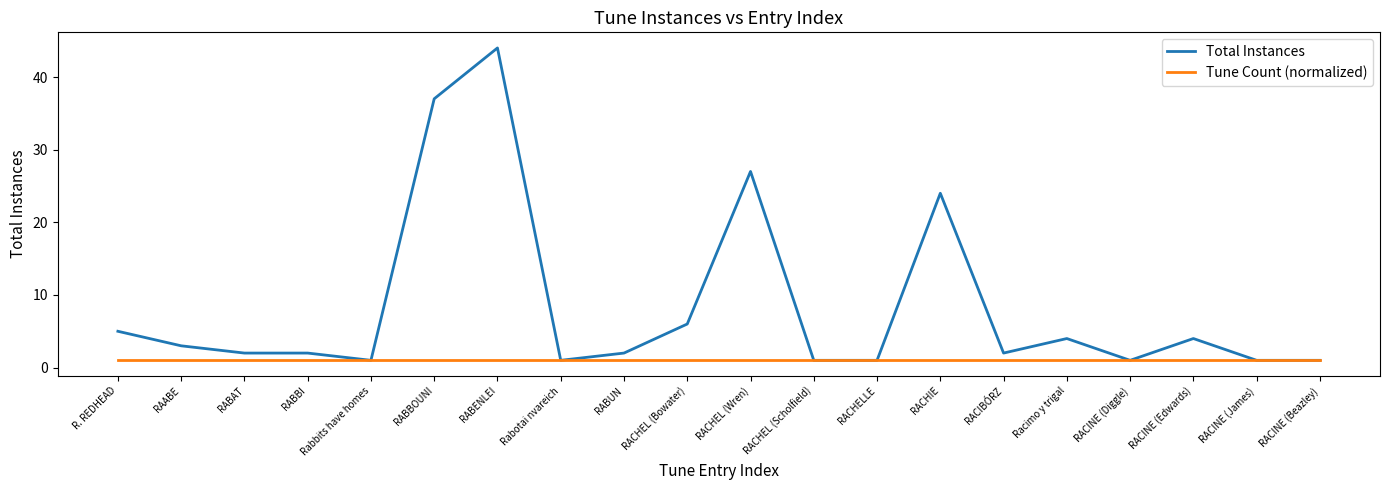

Which label corresponds to the largest value in the chart?

RABENLEI